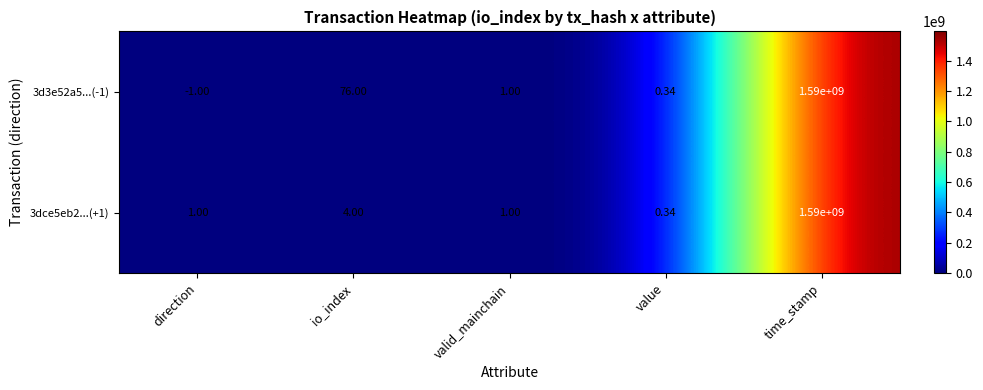

How many distinct data groups are displayed?

2